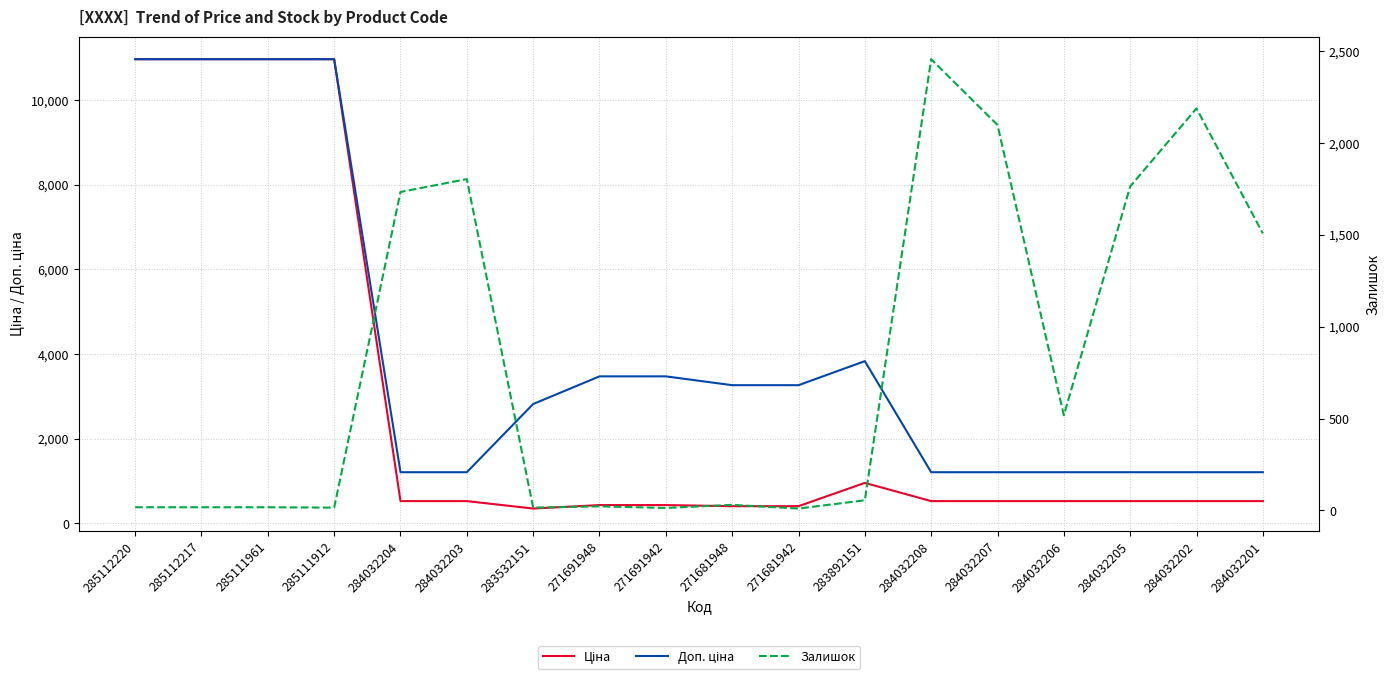

Which label corresponds to the smallest value in the chart?

271681942